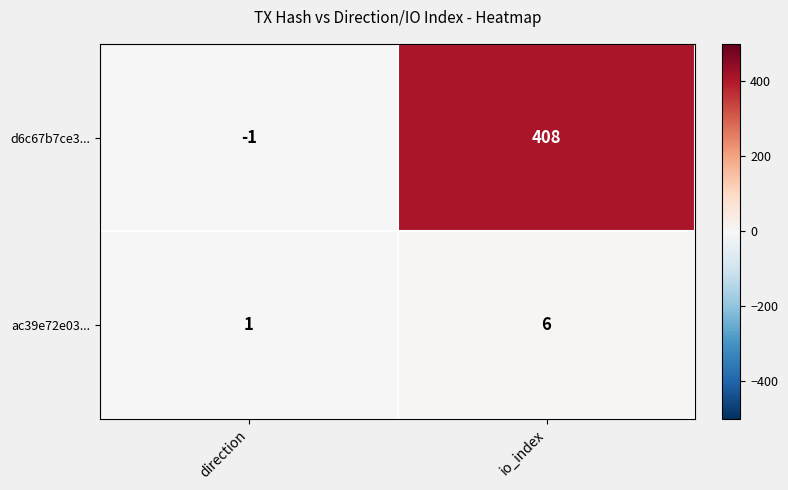

The value of ac39e72e03... at io_index is 6. True or false?

True